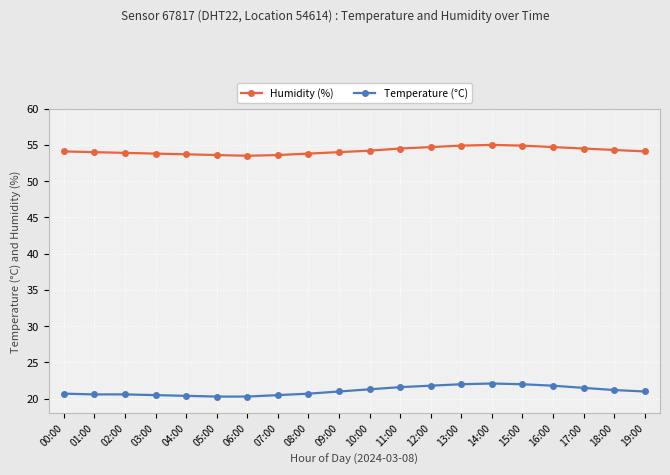

Which series has the widest spread of values?

Temperature (°C)